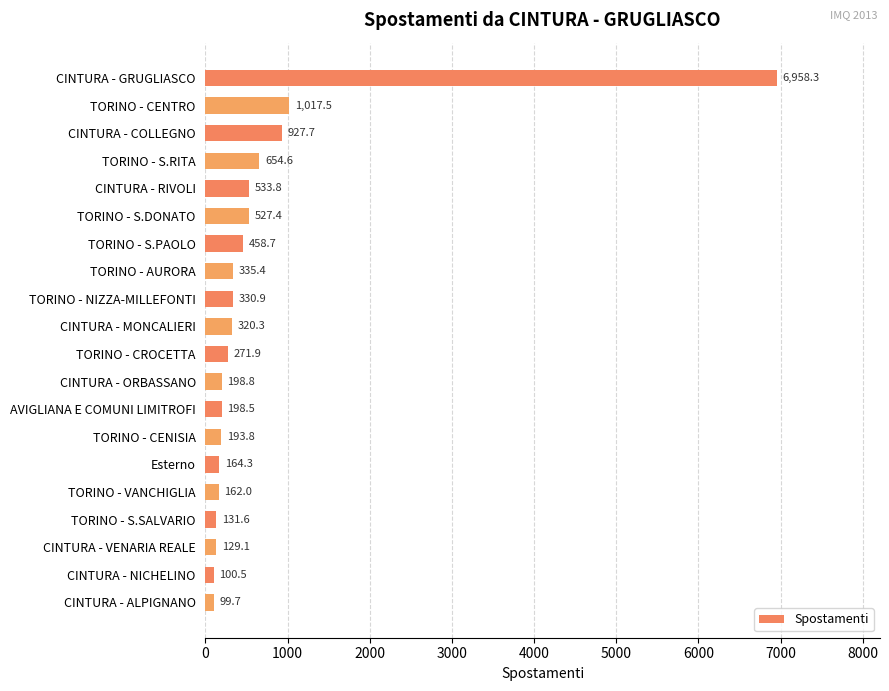

Count the number of data series in this chart.

1